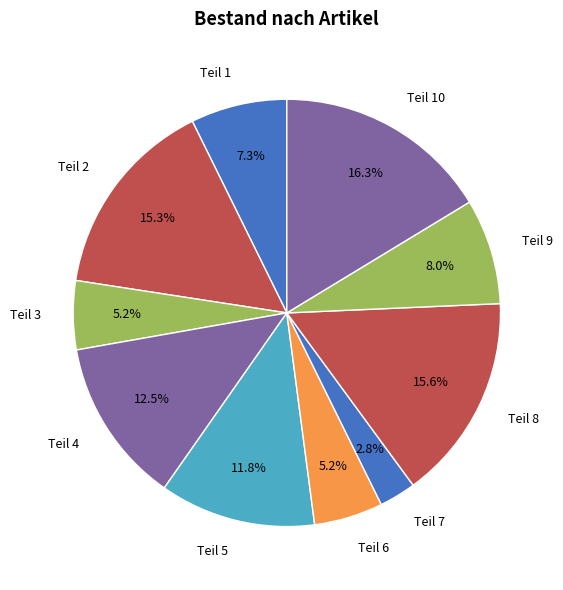

How many slices are in this pie chart?

10